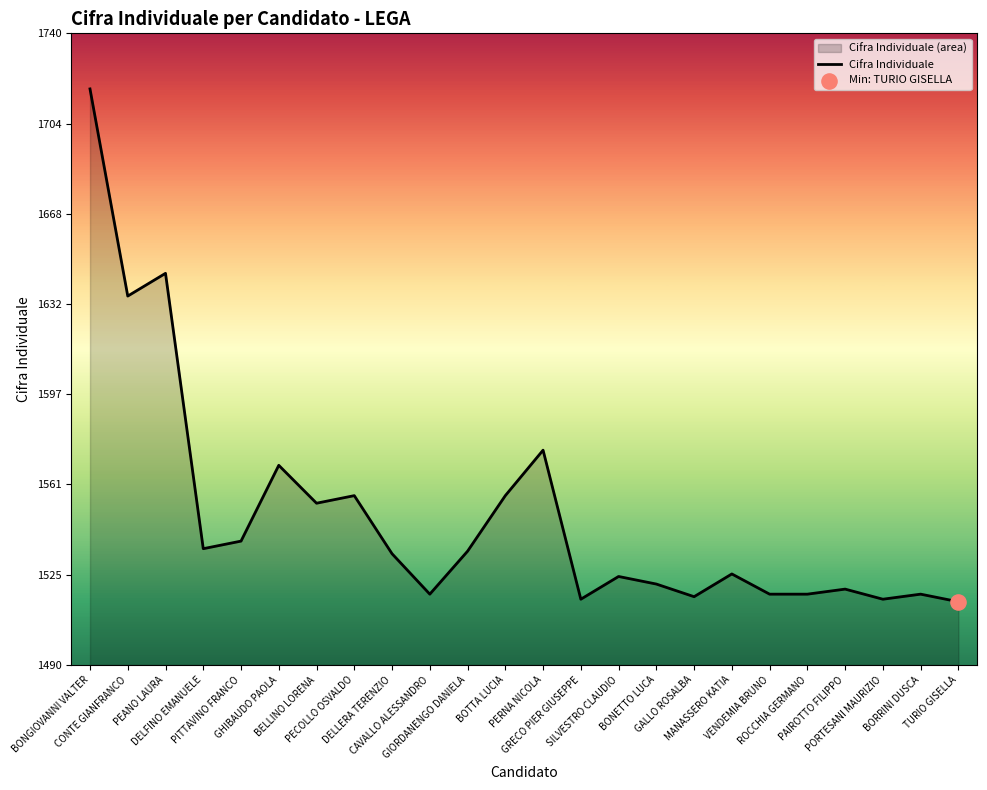

Approximately how many times larger is the value at PEANO LAURA compared to CONTE GIANFRANCO?

1.0